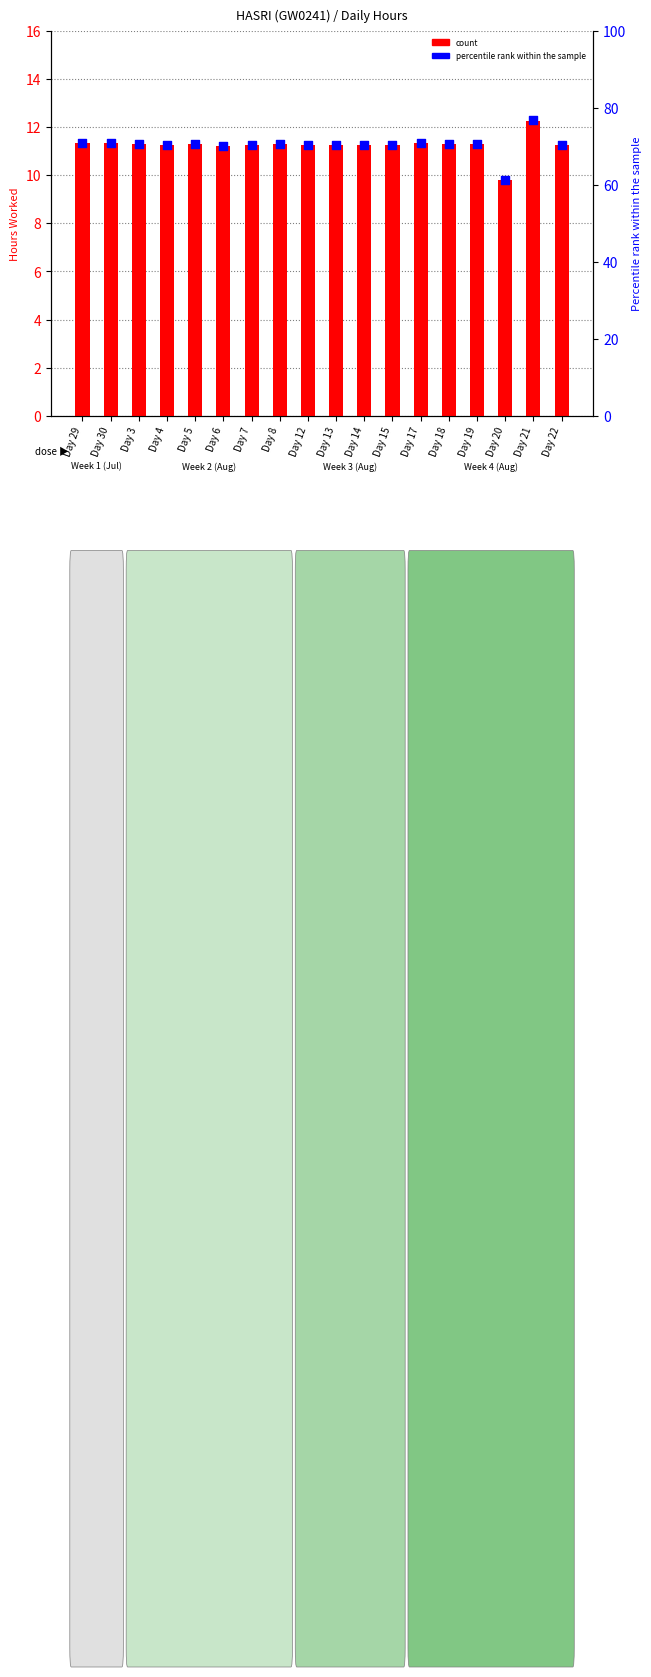

Is the value of hours worked at Day 22 greater than the value of percentile rank within the sample at Day 14?

No